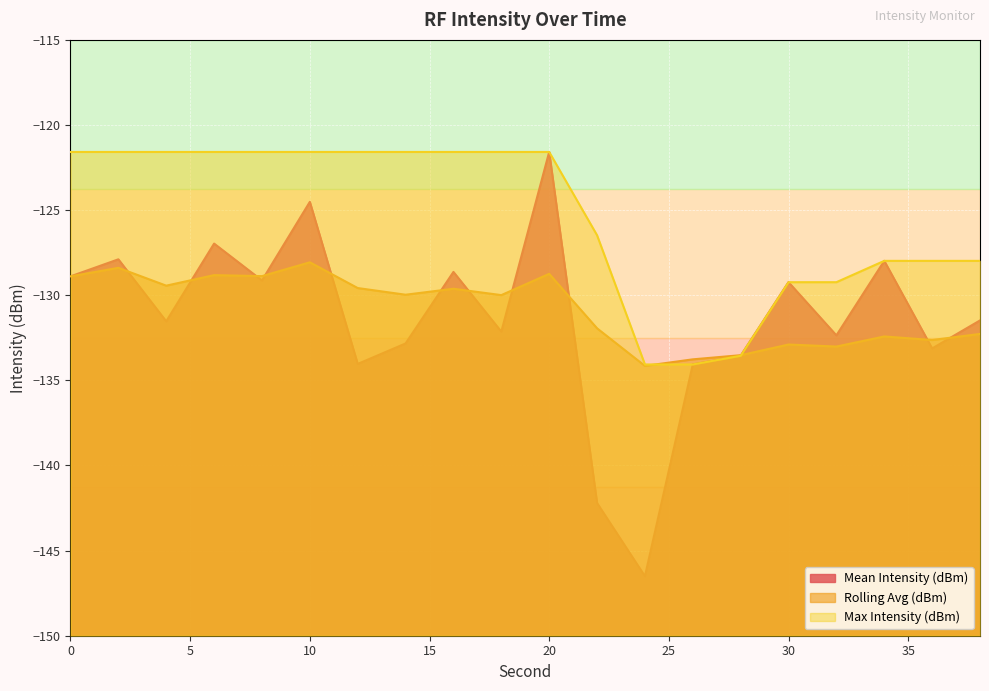

Reading left to right, list all the values displayed in this chart.

Mean Intensity (dBm): -128.9	-127.9	-131.5	-127.0	-129.1	-124.5	-134.0	-132.8	-128.6	-132.1	-121.6	-142.2	-146.5	-134.1	-133.6	-129.2	-132.4	-128.0	-133.1	-131.5
Rolling Avg (dBm): -128.9	-128.4	-129.4	-128.8	-128.9	-128.1	-129.6	-130.0	-129.6	-130.0	-128.7	-131.9	-134.2	-133.8	-133.5	-132.9	-133.0	-132.4	-132.6	-132.3
Max Intensity (dBm): -121.6	-121.6	-121.6	-121.6	-121.6	-121.6	-121.6	-121.6	-121.6	-121.6	-121.6	-126.5	-134.1	-134.1	-133.6	-129.2	-129.2	-128.0	-128.0	-128.0